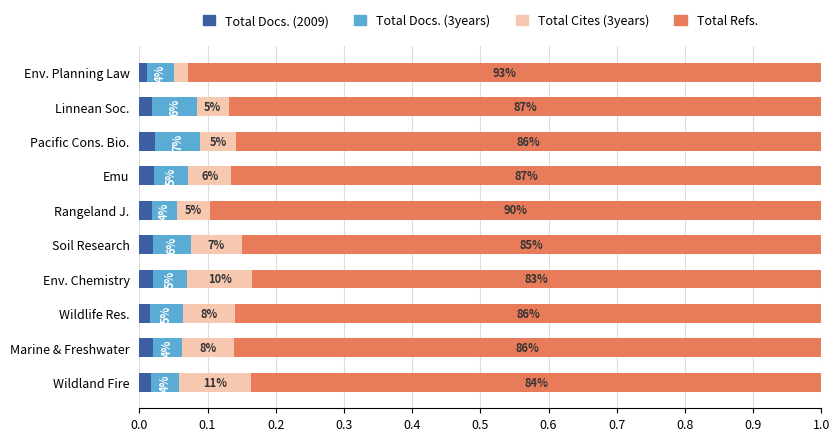

What are all the series names shown in the legend?

Total Docs. (2009), Total Docs. (3years), Total Cites (3years), Total Refs.